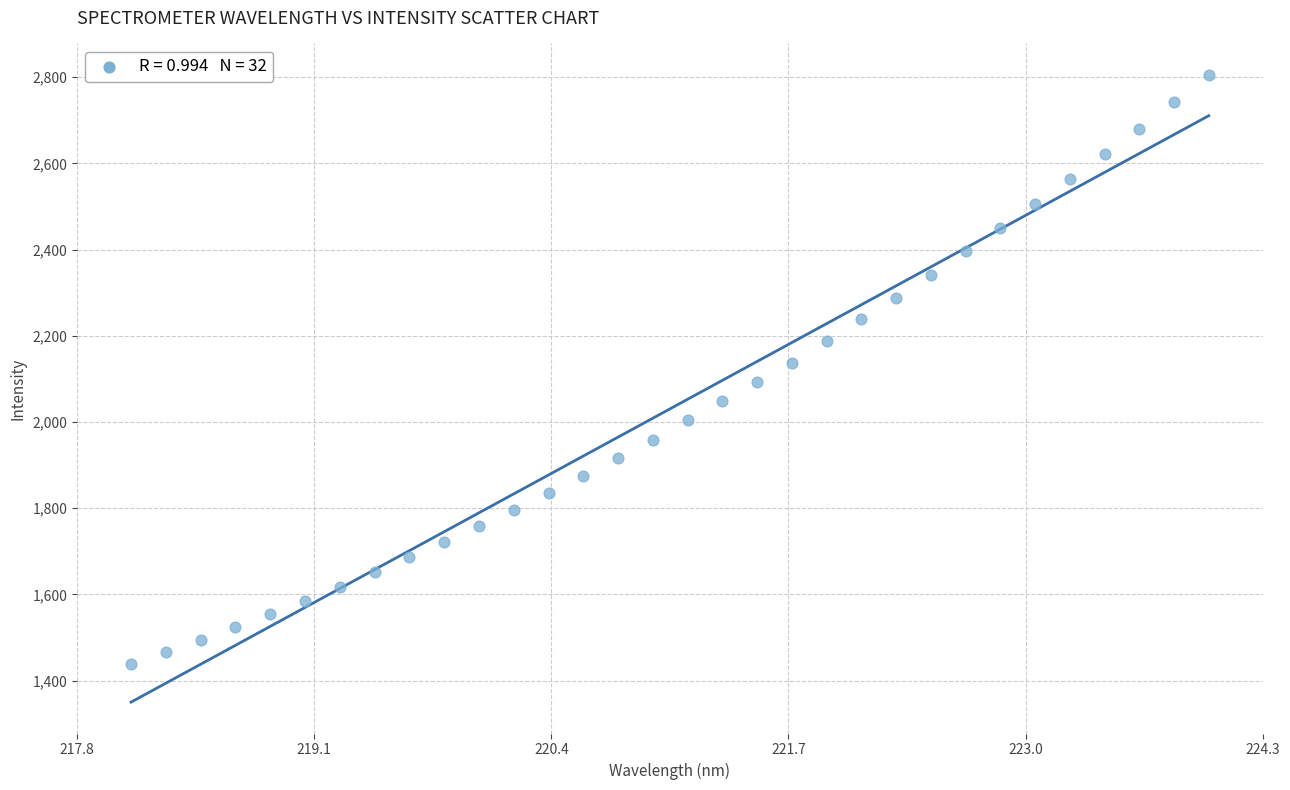

What is the range of X values (max minus min)?

5.9